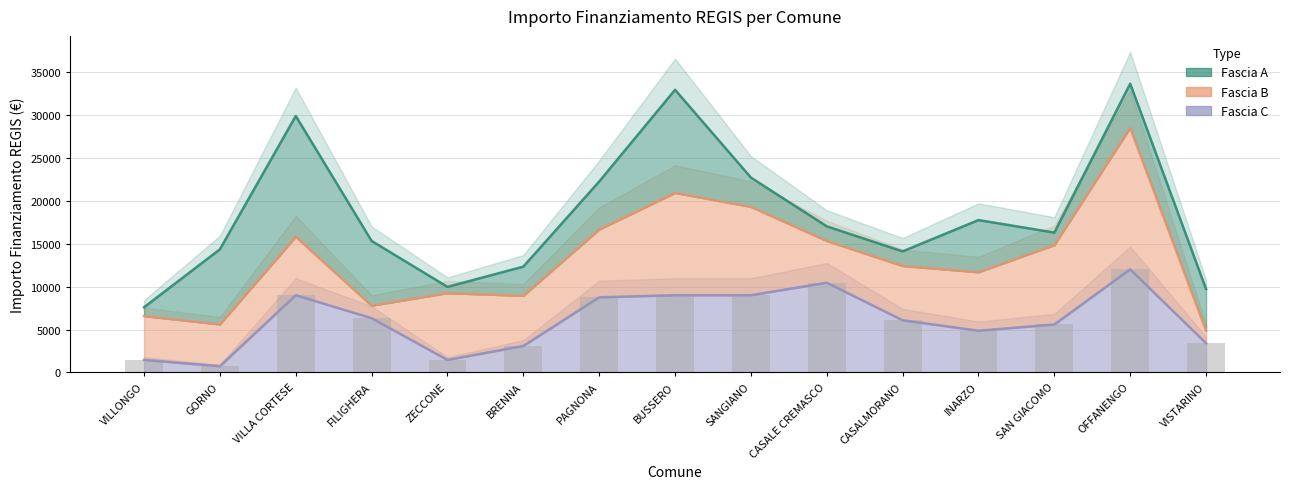

Where does the Fascia A series first go above 16281?

VILLA CORTESE